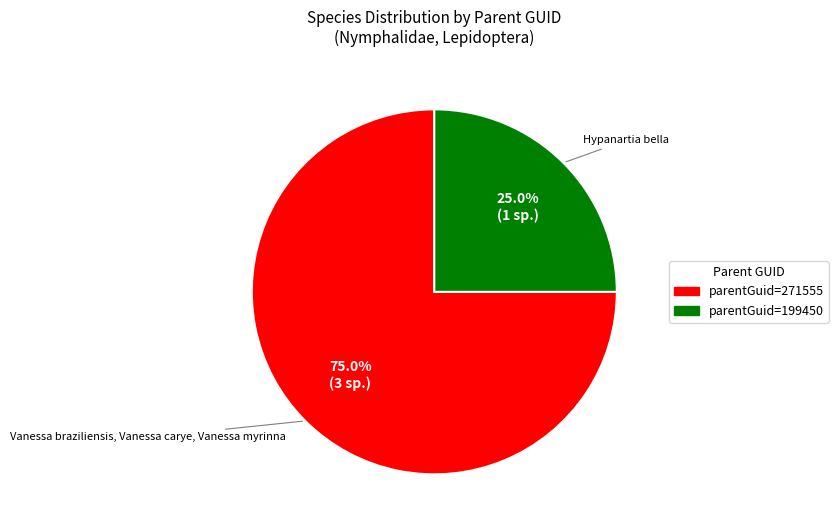

Does any single category account for the majority?

Yes